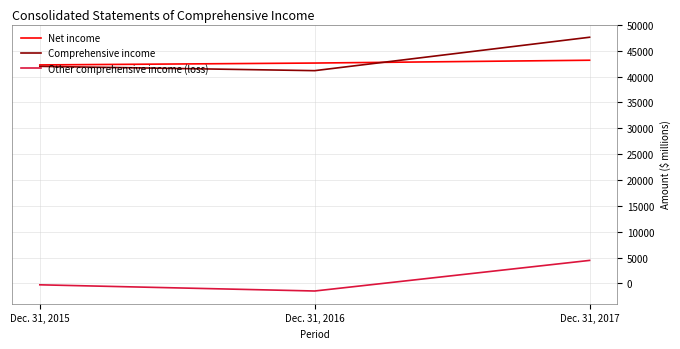

Is this an area chart (filled region under the line)?

No